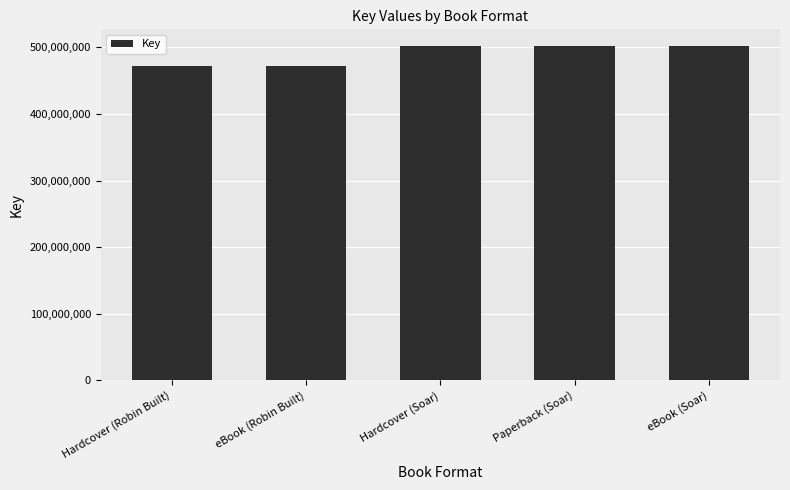

Between eBook (Robin Built) and eBook (Soar), which is larger?

eBook (Soar)